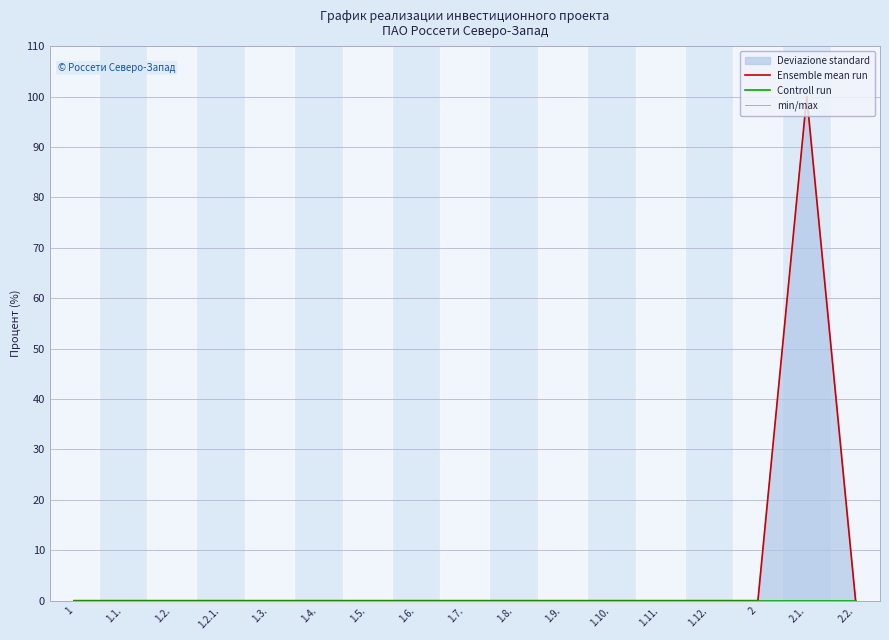

What is the label of the 13th point from the right?

1.3.